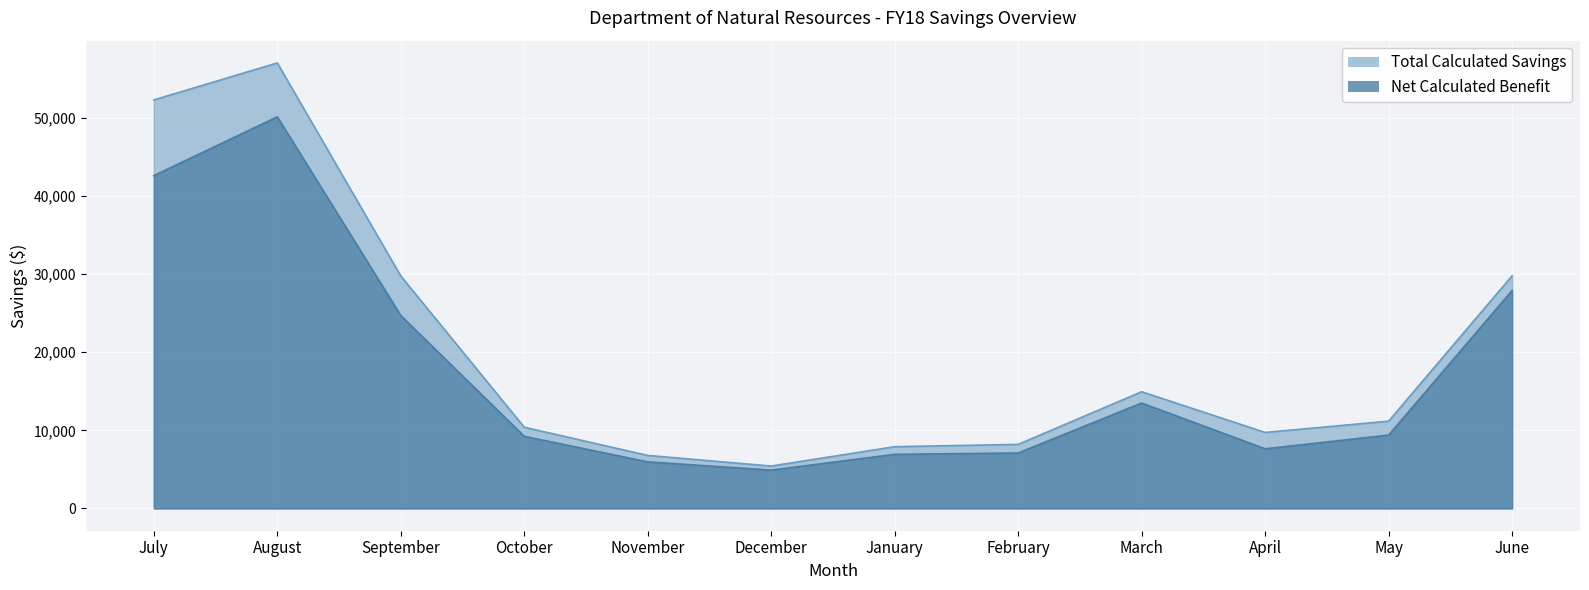

What are all the series names shown in the legend?

Total Calculated Savings, Net Calculated Benefit